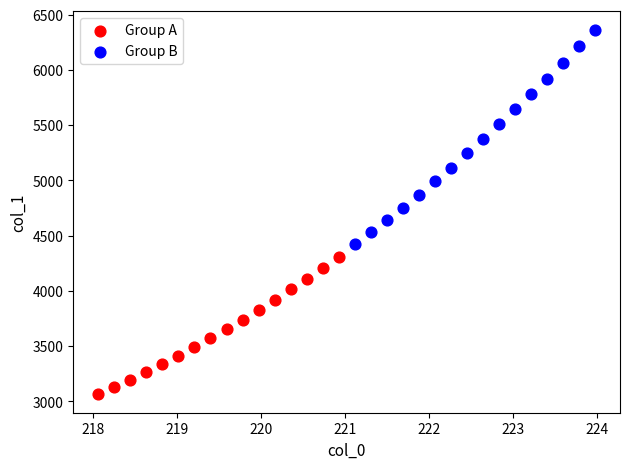

Which series has the largest Y range (max minus min)?

Group B